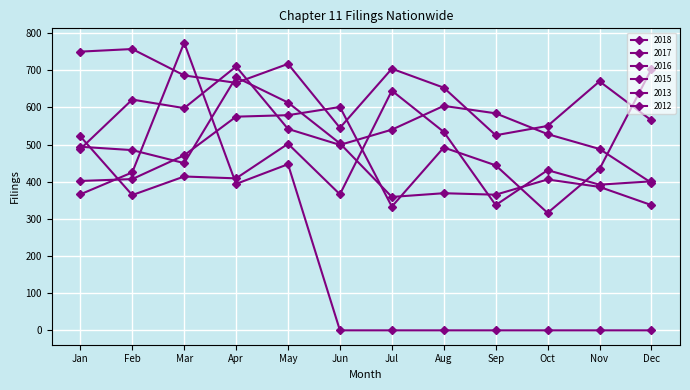

How many series are shown in this chart?

6